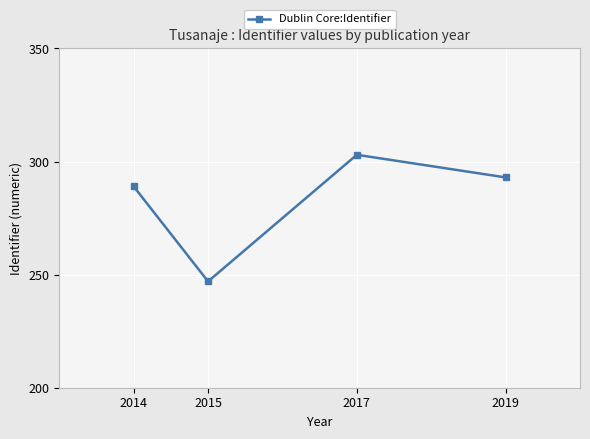

How many points are lower than both their immediate neighbors (excluding endpoints)?

1